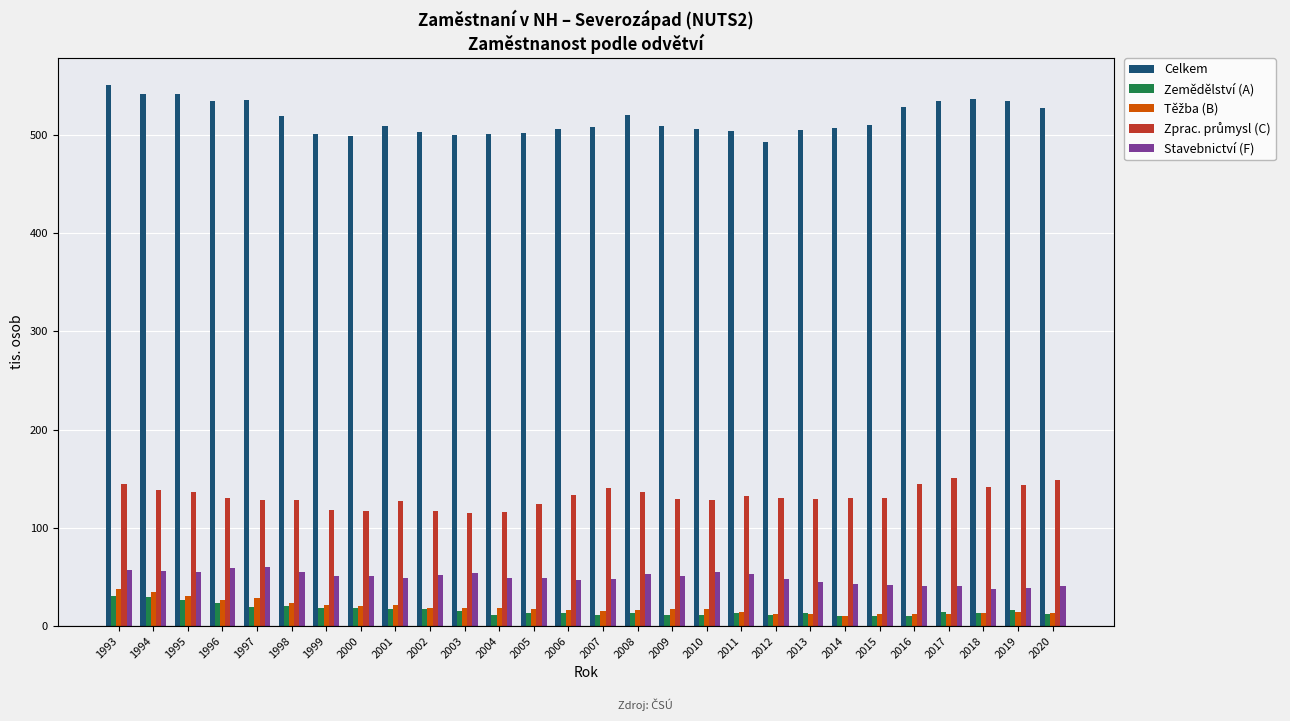

What is the average value of the Stavebnictví (F) series?

49.4